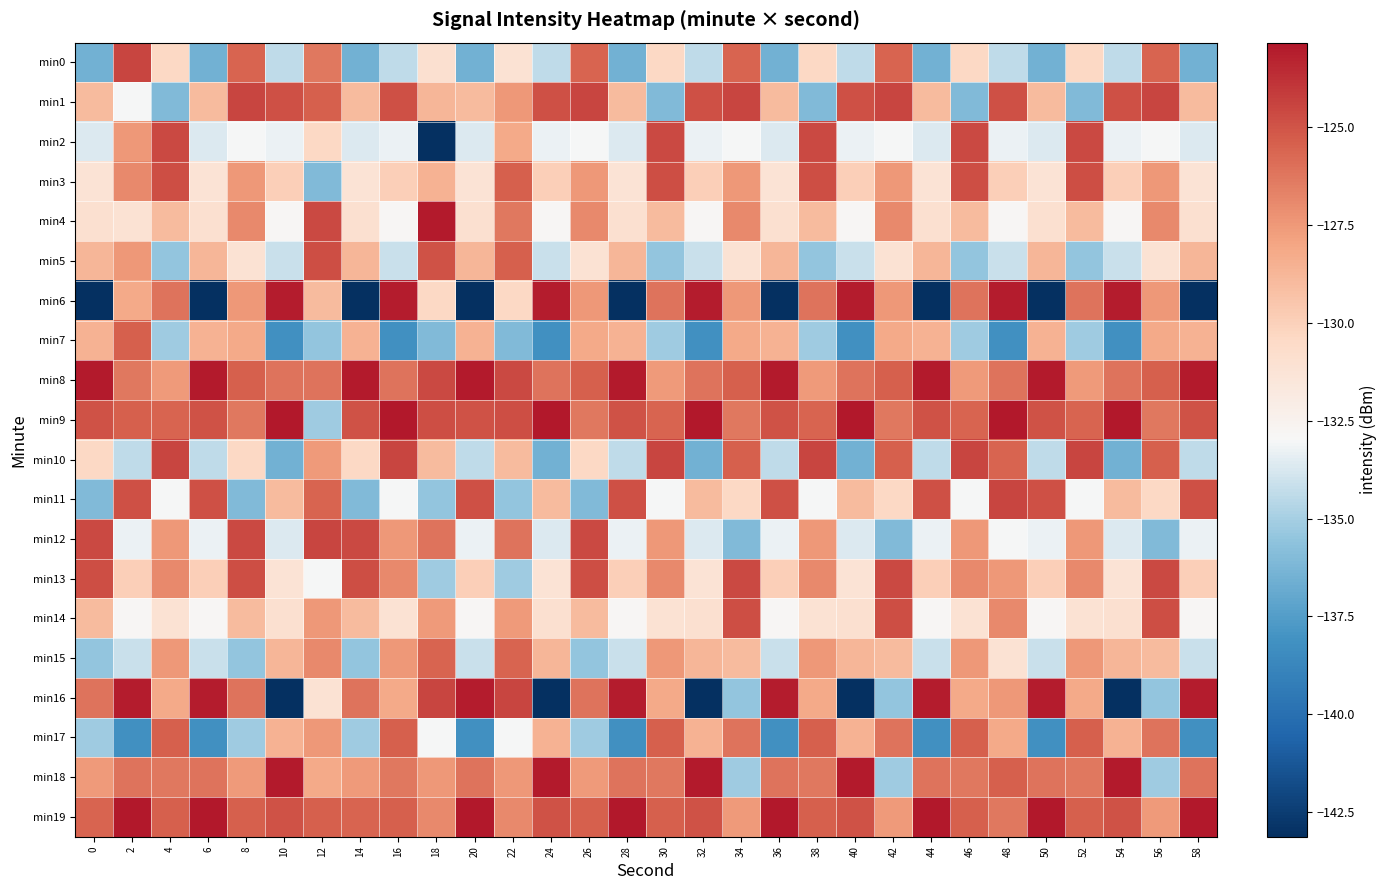

Reading left to right, transcribe all the data shown in this chart.

min0: 0=-136.5	2=-124.5	4=-130.4	6=-136.5	8=-125.6	10=-134.4	12=-126.3	14=-136.5	16=-134.4	18=-130.9	20=-136.5	22=-131.1	24=-134.4	26=-125.6	28=-136.5	30=-130.4	32=-134.4	34=-125.6	36=-136.5	38=-130.4	40=-134.4	42=-125.6	44=-136.5	46=-130.4	48=-134.4	50=-136.5	52=-130.4	54=-134.4	56=-125.6	58=-136.5
min1: 0=-129.0	2=-133.0	4=-136.0	6=-129.0	8=-124.5	10=-124.9	12=-125.4	14=-129.0	16=-124.9	18=-128.7	20=-129.0	22=-127.5	24=-124.9	26=-124.5	28=-129.0	30=-136.0	32=-124.9	34=-124.5	36=-129.0	38=-136.0	40=-124.9	42=-124.5	44=-129.0	46=-136.0	48=-124.9	50=-129.0	52=-136.0	54=-124.9	56=-124.5	58=-129.0
min2: 0=-133.6	2=-127.5	4=-124.6	6=-133.6	8=-133.0	10=-133.2	12=-130.4	14=-133.6	16=-133.2	18=-143.1	20=-133.6	22=-128.2	24=-133.2	26=-133.0	28=-133.6	30=-124.6	32=-133.2	34=-133.0	36=-133.6	38=-124.6	40=-133.2	42=-133.0	44=-133.6	46=-124.6	48=-133.2	50=-133.6	52=-124.6	54=-133.2	56=-133.0	58=-133.6
min3: 0=-131.2	2=-126.9	4=-124.8	6=-131.2	8=-127.5	10=-129.9	12=-136.0	14=-131.2	16=-129.9	18=-128.6	20=-131.2	22=-125.4	24=-129.9	26=-127.5	28=-131.2	30=-124.8	32=-129.9	34=-127.5	36=-131.2	38=-124.8	40=-129.9	42=-127.5	44=-131.2	46=-124.8	48=-129.9	50=-131.2	52=-124.8	54=-129.9	56=-127.5	58=-131.2
min4: 0=-130.9	2=-131.1	4=-129.0	6=-130.9	8=-126.9	10=-132.8	12=-124.6	14=-130.9	16=-132.8	18=-122.9	20=-130.9	22=-126.3	24=-132.8	26=-126.9	28=-130.9	30=-129.0	32=-132.8	34=-126.9	36=-130.9	38=-129.0	40=-132.8	42=-126.9	44=-130.9	46=-129.0	48=-132.8	50=-130.9	52=-129.0	54=-132.8	56=-126.9	58=-130.9
min5: 0=-128.7	2=-127.5	4=-135.5	6=-128.7	8=-131.1	10=-134.1	12=-124.8	14=-128.7	16=-134.1	18=-125.0	20=-128.7	22=-125.4	24=-134.1	26=-131.1	28=-128.7	30=-135.5	32=-134.1	34=-131.1	36=-128.7	38=-135.5	40=-134.1	42=-131.1	44=-128.7	46=-135.5	48=-134.1	50=-128.7	52=-135.5	54=-134.1	56=-131.1	58=-128.7
min6: 0=-143.1	2=-128.2	4=-126.1	6=-143.1	8=-127.5	10=-123.0	12=-129.0	14=-143.1	16=-123.0	18=-130.4	20=-143.1	22=-130.4	24=-123.0	26=-127.5	28=-143.1	30=-126.1	32=-123.0	34=-127.5	36=-143.1	38=-126.1	40=-123.0	42=-127.5	44=-143.1	46=-126.1	48=-123.0	50=-143.1	52=-126.1	54=-123.0	56=-127.5	58=-143.1
min7: 0=-128.6	2=-125.4	4=-135.1	6=-128.6	8=-128.2	10=-138.2	12=-135.5	14=-128.6	16=-138.2	18=-136.0	20=-128.6	22=-136.0	24=-138.2	26=-128.2	28=-128.6	30=-135.1	32=-138.2	34=-128.2	36=-128.6	38=-135.1	40=-138.2	42=-128.2	44=-128.6	46=-135.1	48=-138.2	50=-128.6	52=-135.1	54=-138.2	56=-128.2	58=-128.6
min8: 0=-122.9	2=-126.3	4=-127.5	6=-122.9	8=-125.4	10=-126.1	12=-126.1	14=-122.9	16=-126.1	18=-124.6	20=-122.9	22=-124.6	24=-126.1	26=-125.4	28=-122.9	30=-127.5	32=-126.1	34=-125.4	36=-122.9	38=-127.5	40=-126.1	42=-125.4	44=-122.9	46=-127.5	48=-126.1	50=-122.9	52=-127.5	54=-126.1	56=-125.4	58=-122.9
min9: 0=-125.0	2=-125.4	4=-125.6	6=-125.0	8=-126.3	10=-122.8	12=-135.1	14=-125.0	16=-122.8	18=-124.8	20=-125.0	22=-124.8	24=-122.8	26=-126.3	28=-125.0	30=-125.6	32=-122.8	34=-126.3	36=-125.0	38=-125.6	40=-122.8	42=-126.3	44=-125.0	46=-125.6	48=-122.8	50=-125.0	52=-125.6	54=-122.8	56=-126.3	58=-125.0
min10: 0=-130.4	2=-134.4	4=-124.5	6=-134.4	8=-130.4	10=-136.5	12=-127.5	14=-130.4	16=-124.5	18=-129.0	20=-134.4	22=-129.0	24=-136.5	26=-130.4	28=-134.4	30=-124.5	32=-136.5	34=-125.4	36=-134.4	38=-124.5	40=-136.5	42=-125.4	44=-134.4	46=-124.5	48=-125.6	50=-134.4	52=-124.5	54=-136.5	56=-125.4	58=-134.4
min11: 0=-136.0	2=-124.9	4=-133.0	6=-124.9	8=-136.0	10=-129.0	12=-125.6	14=-136.0	16=-133.0	18=-135.5	20=-124.9	22=-135.5	24=-129.0	26=-136.0	28=-124.9	30=-133.0	32=-129.0	34=-130.4	36=-124.9	38=-133.0	40=-129.0	42=-130.4	44=-124.9	46=-133.0	48=-124.5	50=-124.9	52=-133.0	54=-129.0	56=-130.4	58=-124.9
min12: 0=-124.6	2=-133.2	4=-127.5	6=-133.2	8=-124.6	10=-133.6	12=-124.5	14=-124.6	16=-127.5	18=-126.1	20=-133.2	22=-126.1	24=-133.6	26=-124.6	28=-133.2	30=-127.5	32=-133.6	34=-136.0	36=-133.2	38=-127.5	40=-133.6	42=-136.0	44=-133.2	46=-127.5	48=-133.0	50=-133.2	52=-127.5	54=-133.6	56=-136.0	58=-133.2
min13: 0=-124.8	2=-129.9	4=-126.9	6=-129.9	8=-124.8	10=-131.2	12=-133.0	14=-124.8	16=-126.9	18=-135.1	20=-129.9	22=-135.1	24=-131.2	26=-124.8	28=-129.9	30=-126.9	32=-131.2	34=-124.6	36=-129.9	38=-126.9	40=-131.2	42=-124.6	44=-129.9	46=-126.9	48=-127.5	50=-129.9	52=-126.9	54=-131.2	56=-124.6	58=-129.9
min14: 0=-129.0	2=-132.8	4=-131.1	6=-132.8	8=-129.0	10=-130.9	12=-127.5	14=-129.0	16=-131.1	18=-127.5	20=-132.8	22=-127.5	24=-130.9	26=-129.0	28=-132.8	30=-131.1	32=-130.9	34=-124.8	36=-132.8	38=-131.1	40=-130.9	42=-124.8	44=-132.8	46=-131.1	48=-126.9	50=-132.8	52=-131.1	54=-130.9	56=-124.8	58=-132.8
min15: 0=-135.5	2=-134.1	4=-127.5	6=-134.1	8=-135.5	10=-128.7	12=-126.9	14=-135.5	16=-127.5	18=-125.6	20=-134.1	22=-125.6	24=-128.7	26=-135.5	28=-134.1	30=-127.5	32=-128.7	34=-129.0	36=-134.1	38=-127.5	40=-128.7	42=-129.0	44=-134.1	46=-127.5	48=-131.1	50=-134.1	52=-127.5	54=-128.7	56=-129.0	58=-134.1
min16: 0=-126.1	2=-123.0	4=-128.2	6=-123.0	8=-126.1	10=-143.1	12=-131.1	14=-126.1	16=-128.2	18=-124.5	20=-123.0	22=-124.5	24=-143.1	26=-126.1	28=-123.0	30=-128.2	32=-143.1	34=-135.5	36=-123.0	38=-128.2	40=-143.1	42=-135.5	44=-123.0	46=-128.2	48=-127.5	50=-123.0	52=-128.2	54=-143.1	56=-135.5	58=-123.0
min17: 0=-135.1	2=-138.2	4=-125.4	6=-138.2	8=-135.1	10=-128.6	12=-127.5	14=-135.1	16=-125.4	18=-133.0	20=-138.2	22=-133.0	24=-128.6	26=-135.1	28=-138.2	30=-125.4	32=-128.6	34=-126.1	36=-138.2	38=-125.4	40=-128.6	42=-126.1	44=-138.2	46=-125.4	48=-128.2	50=-138.2	52=-125.4	54=-128.6	56=-126.1	58=-138.2
min18: 0=-127.5	2=-126.1	4=-126.3	6=-126.1	8=-127.5	10=-122.9	12=-128.2	14=-127.5	16=-126.3	18=-127.5	20=-126.1	22=-127.5	24=-122.9	26=-127.5	28=-126.1	30=-126.3	32=-122.9	34=-135.1	36=-126.1	38=-126.3	40=-122.9	42=-135.1	44=-126.1	46=-126.3	48=-125.4	50=-126.1	52=-126.3	54=-122.9	56=-135.1	58=-126.1
min19: 0=-125.6	2=-122.8	4=-125.4	6=-122.8	8=-125.4	10=-125.0	12=-125.4	14=-125.6	16=-125.4	18=-126.9	20=-122.8	22=-126.9	24=-125.0	26=-125.4	28=-122.8	30=-125.4	32=-125.0	34=-127.5	36=-122.8	38=-125.4	40=-125.0	42=-127.5	44=-122.8	46=-125.4	48=-126.3	50=-122.8	52=-125.4	54=-125.0	56=-127.5	58=-122.8